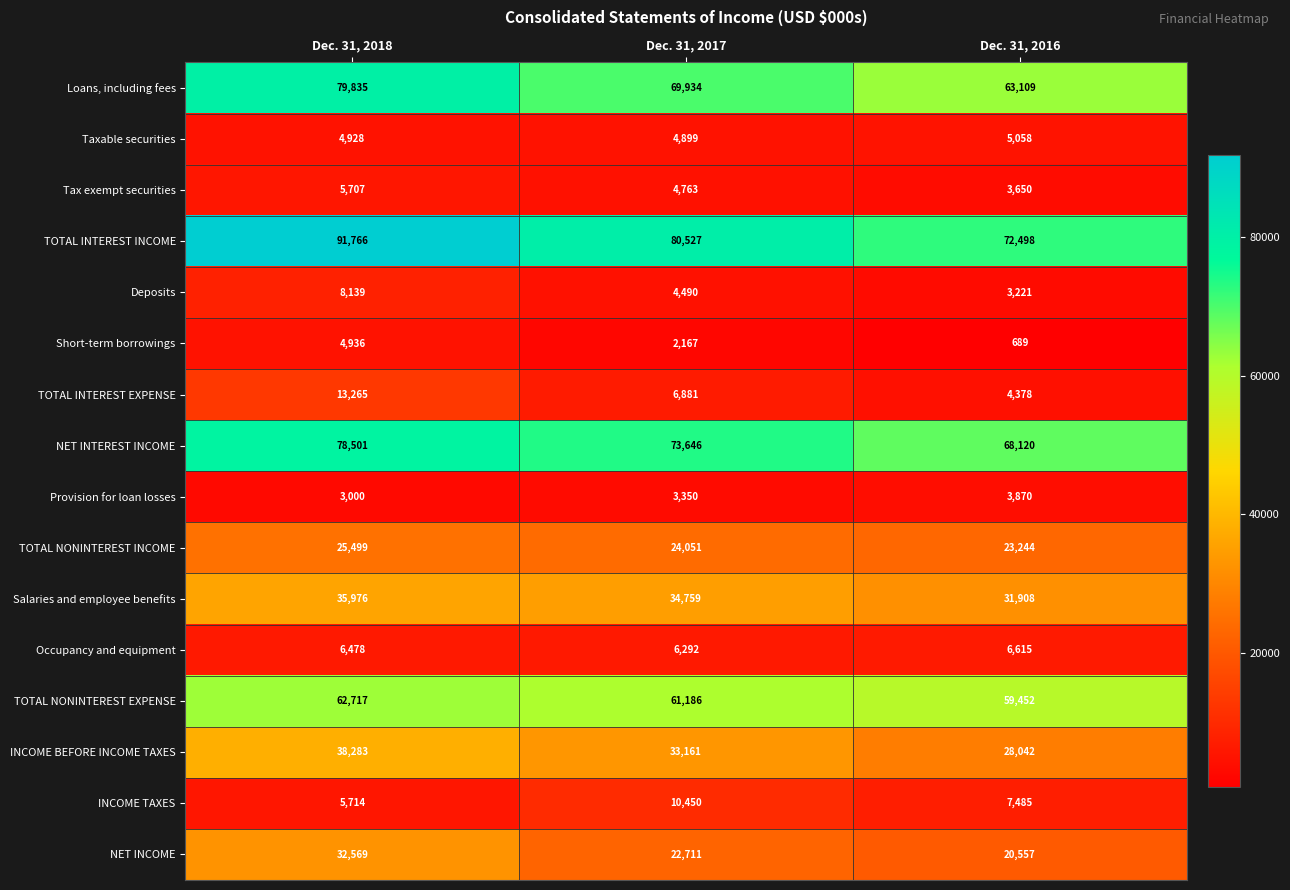

Which series has the largest range (max minus min)?

TOTAL INTEREST INCOME